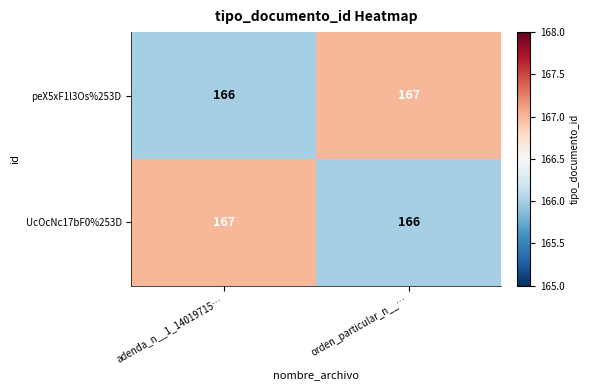

True or false: peX5xF1l3Os%253D has a value of 274 at adenda_n__1_14019715….

False